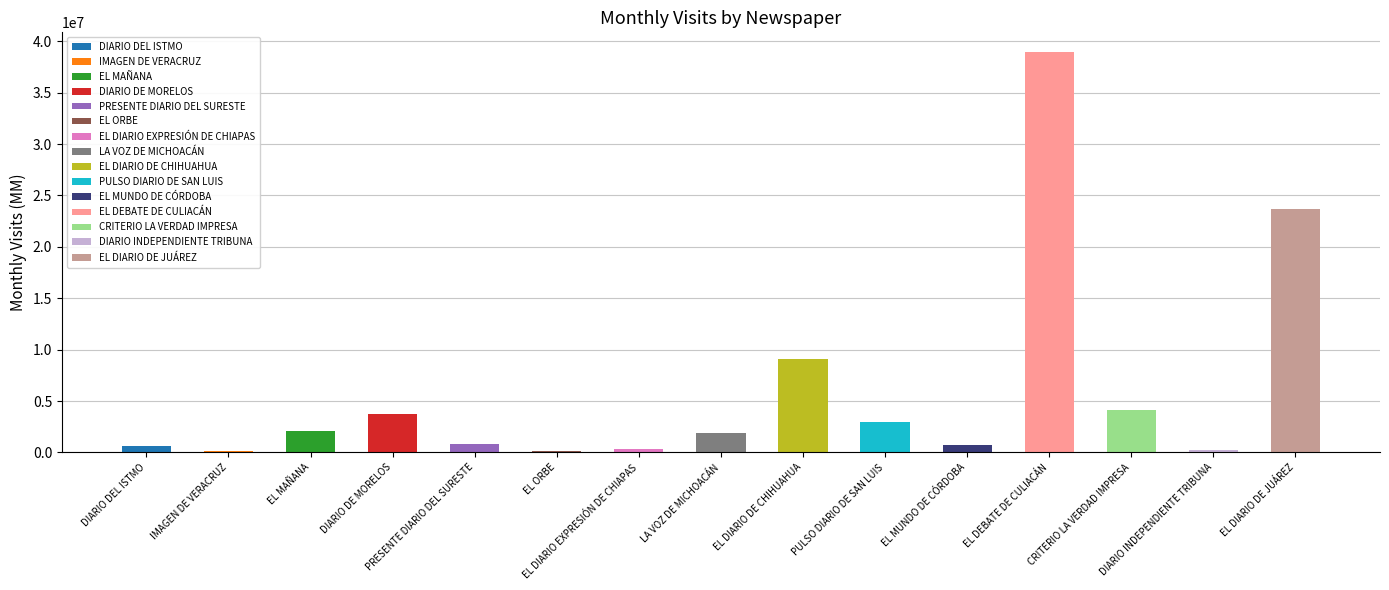

List the labels in order of value, largest first.

EL DEBATE DE CULIACÁN, EL DIARIO DE JUÁREZ, EL DIARIO DE CHIHUAHUA, CRITERIO LA VERDAD IMPRESA, DIARIO DE MORELOS, PULSO DIARIO DE SAN LUIS, EL MAÑANA, LA VOZ DE MICHOACÁN, PRESENTE DIARIO DEL SURESTE, EL MUNDO DE CÓRDOBA, DIARIO DEL ISTMO, EL DIARIO EXPRESIÓN DE CHIAPAS, DIARIO INDEPENDIENTE TRIBUNA, IMAGEN DE VERACRUZ, EL ORBE